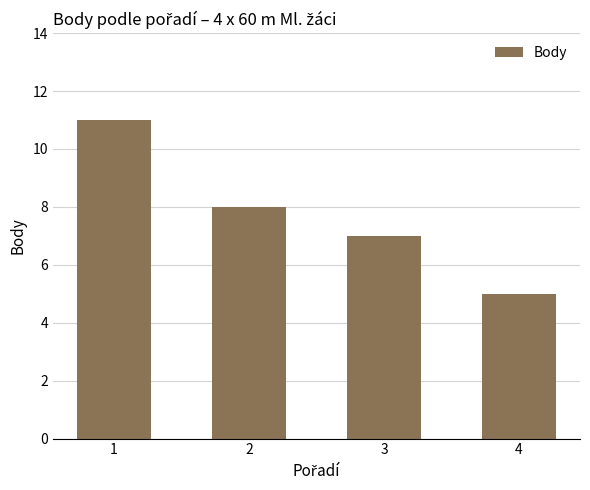

Between 1 and 3, which is larger?

1